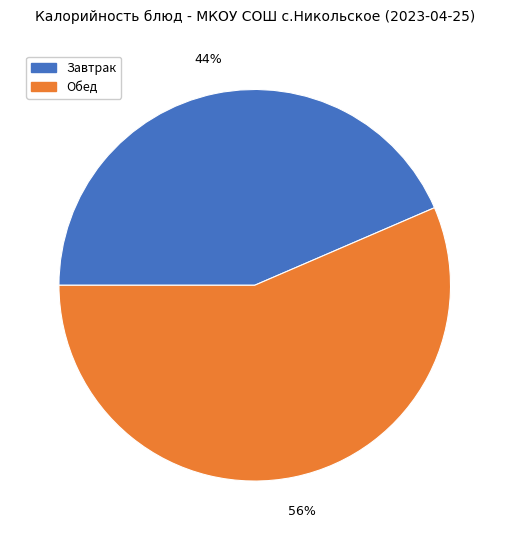

What percentage is the Завтрак slice, to the nearest percent?

44%